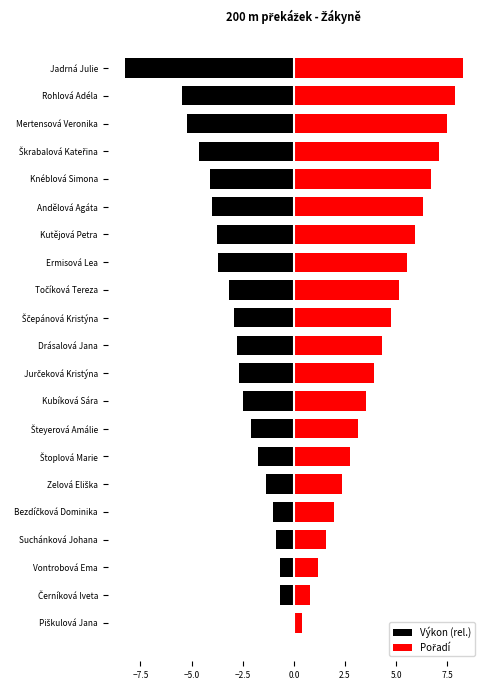

What is the lowest value of the Pořadí series?

0.4